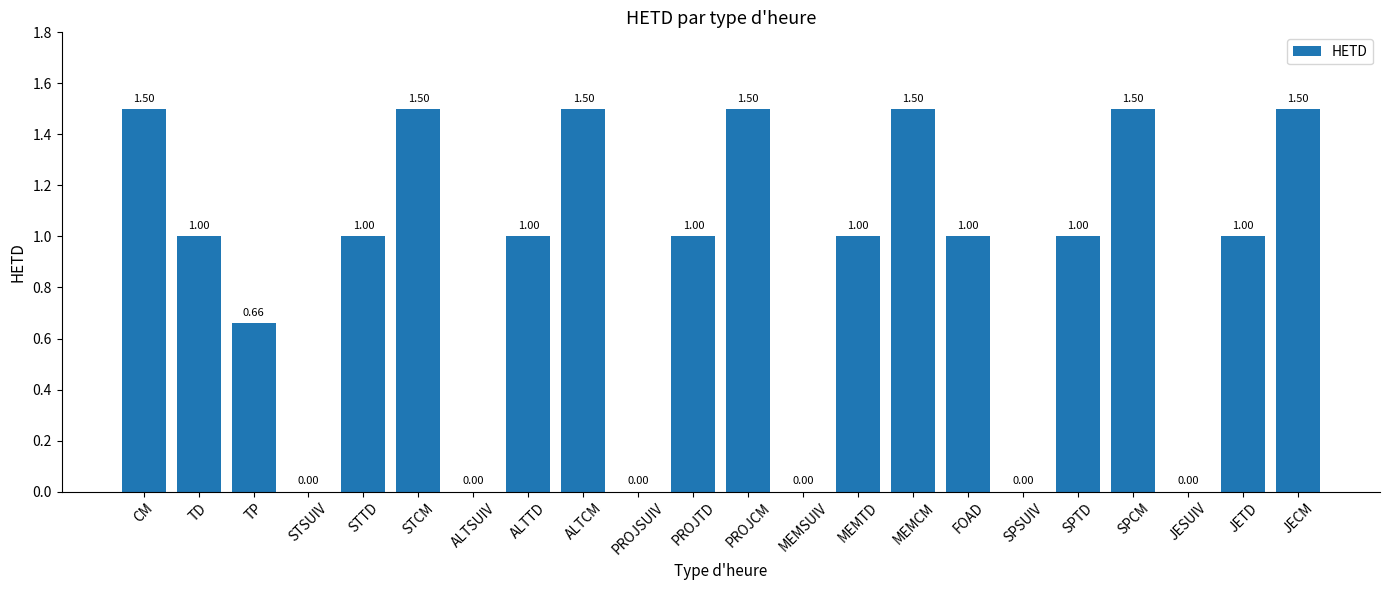

How many series are shown in this chart?

1